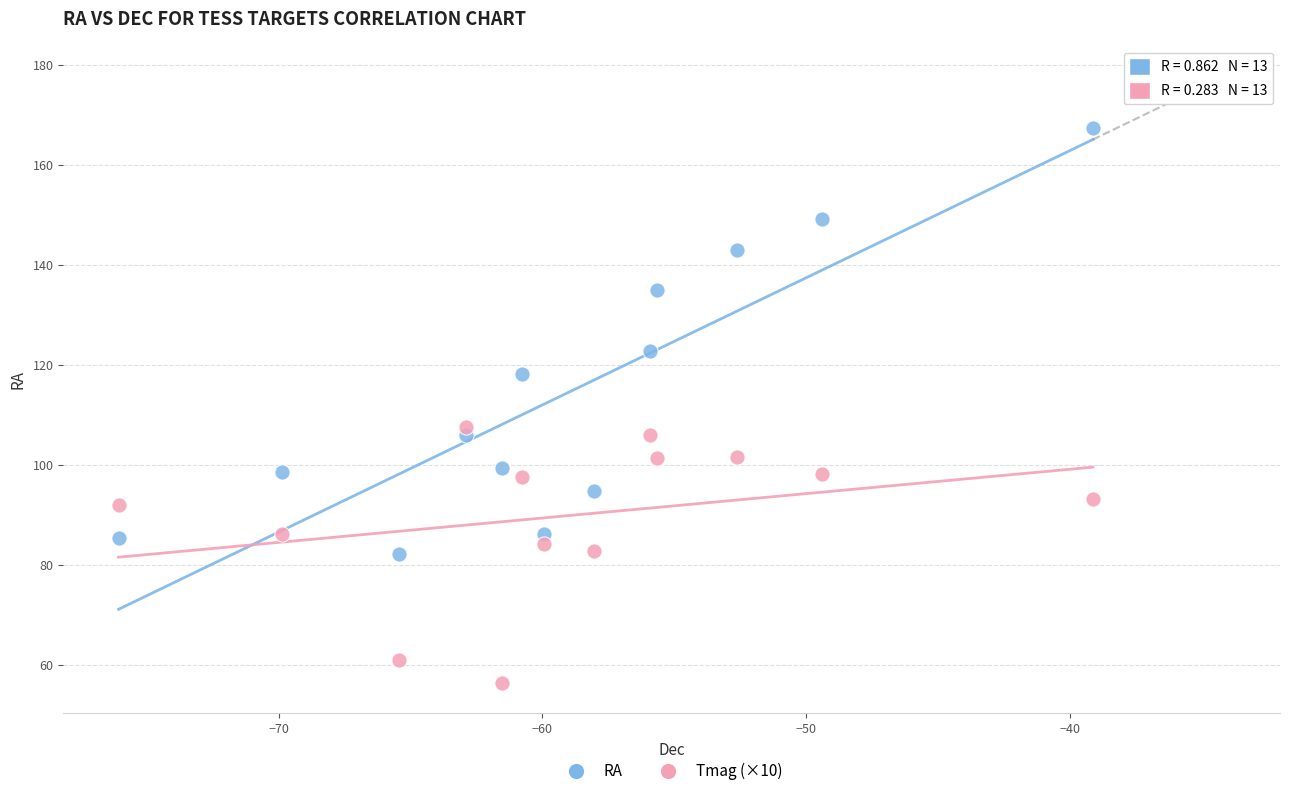

Which series has the largest Y range (max minus min)?

RA